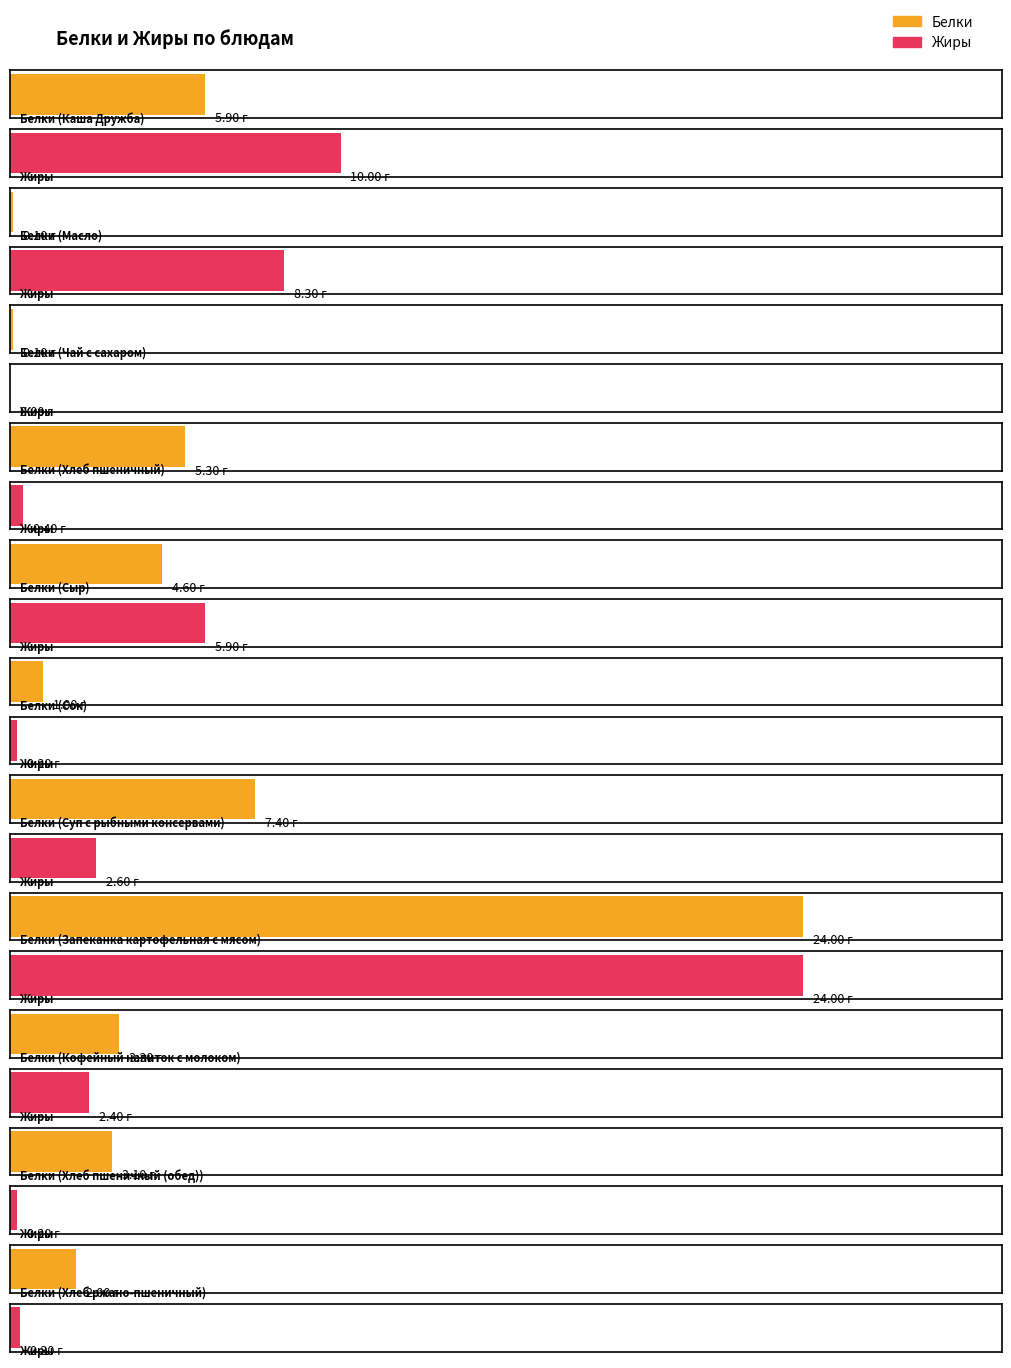

List the series in order of their overall mean, highest first.

Белки, Жиры